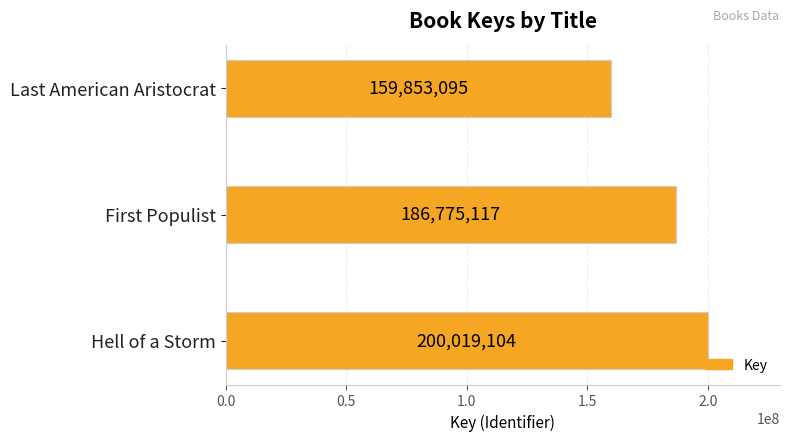

Are the bars grouped side by side (vs. stacked)?

No